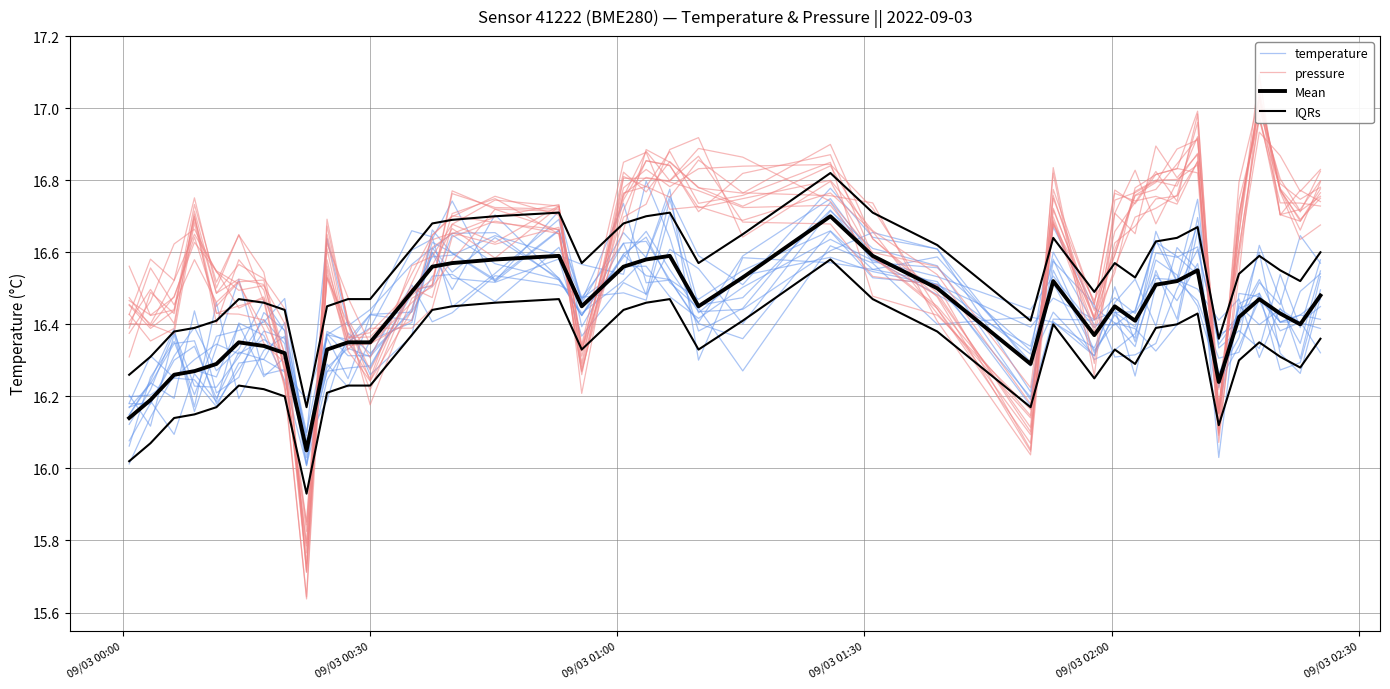

True or false: IQRs has a value of 22.3 at 7.

False